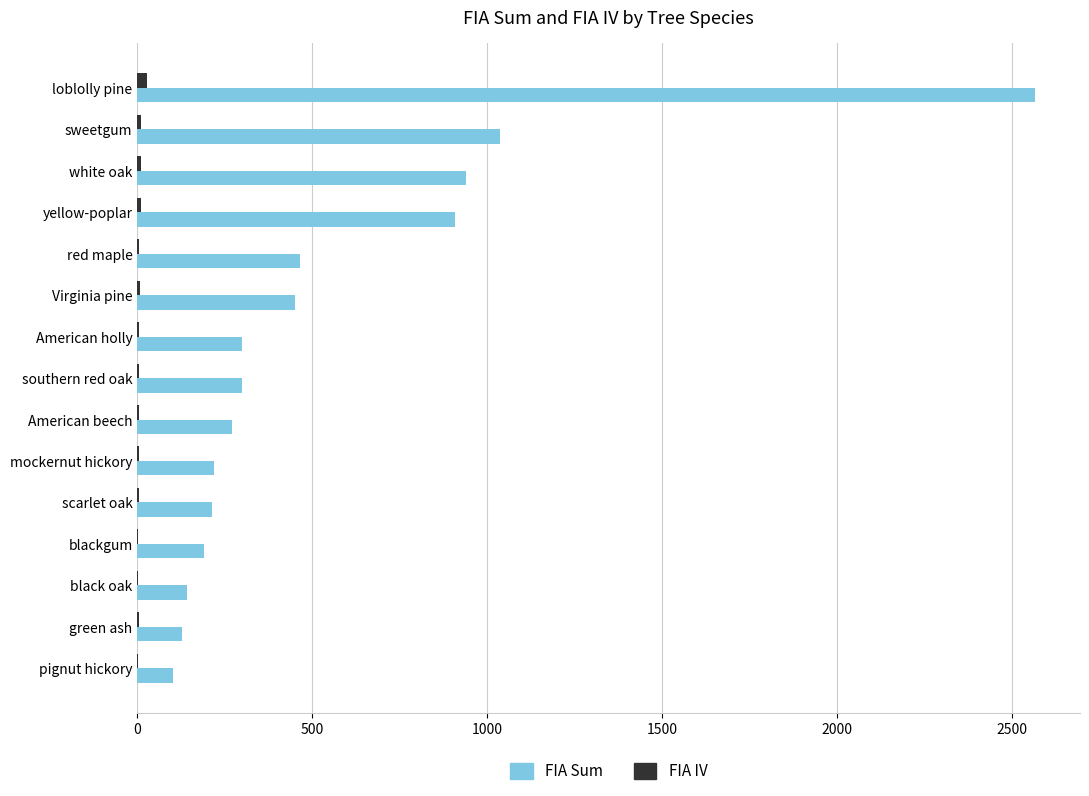

What is the sum of all FIA Sum values?

8231.8